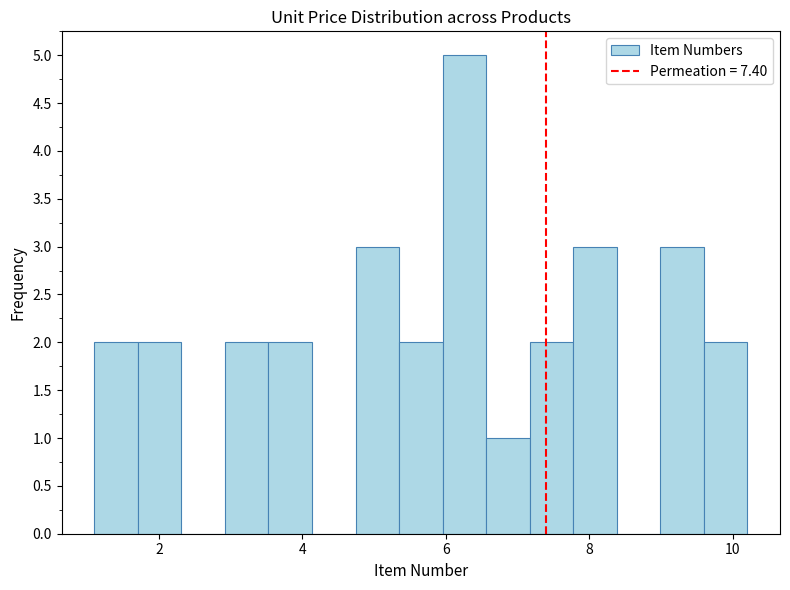

Around what value on the x-axis is the tallest bar? Give the approximate position of its centre, as read against the axis.

6.2